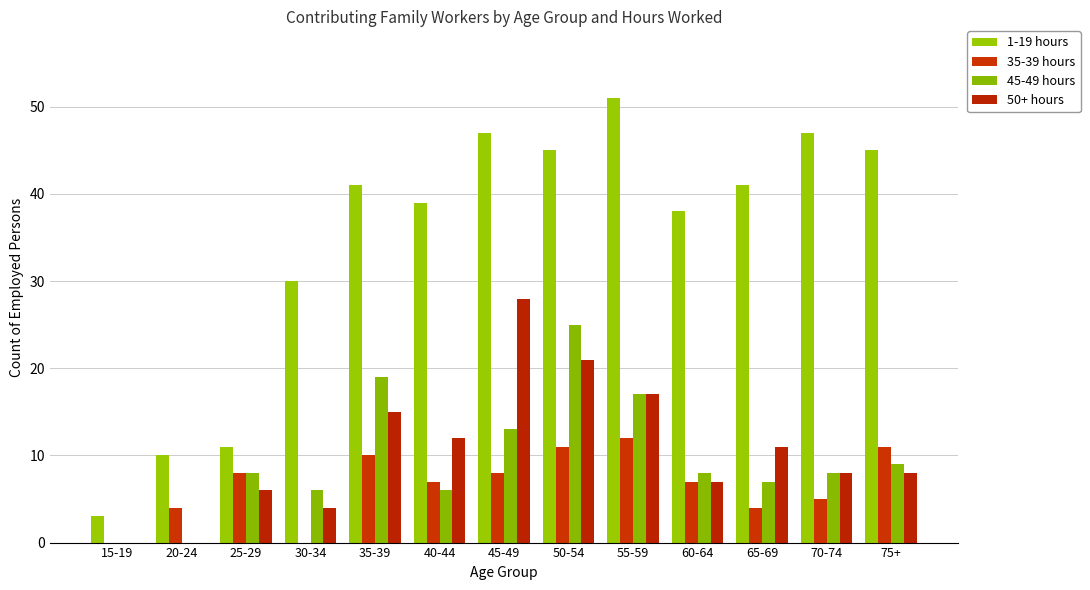

True or false: 50+ hours has a value of 4 at 25-29.

False